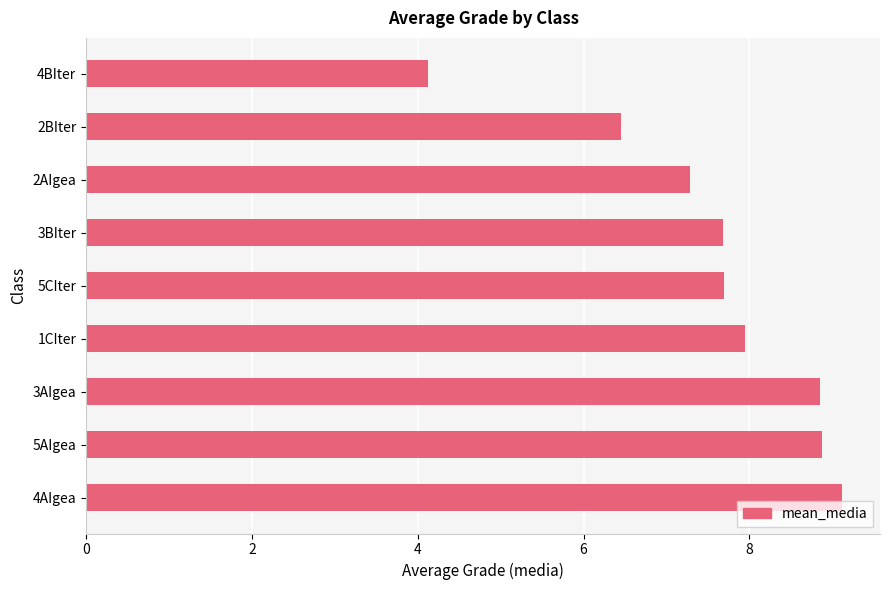

What is the difference between the second highest and minimum values?

4.8